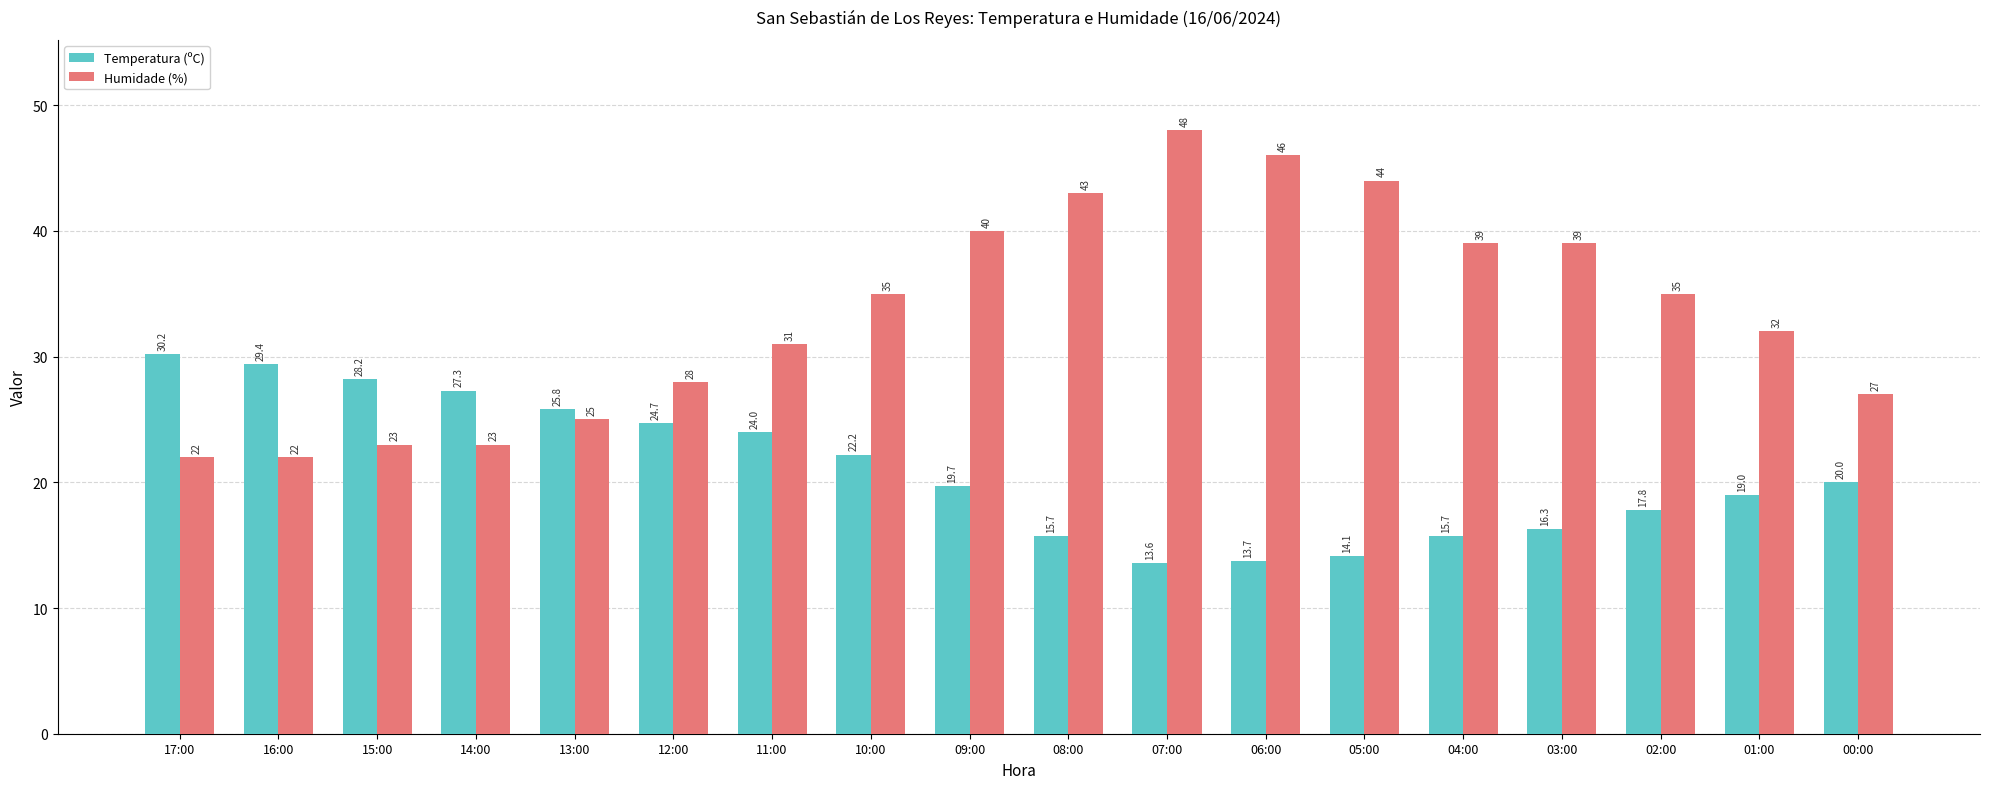

Which category has the lowest value in the Temperatura (ºC) series?

07:00